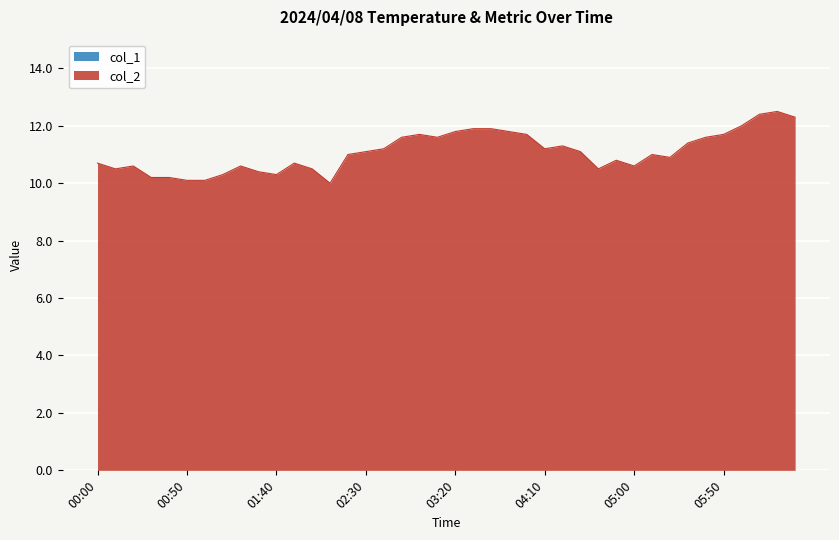

Reading left to right, what are all the values shown in this chart?

10.7	10.5	10.6	10.2	10.2	10.1	10.1	10.3	10.6	10.4	10.3	10.7	10.5	10.0	11.0	11.1	11.2	11.6	11.7	11.6	11.8	11.9	11.9	11.8	11.7	11.2	11.3	11.1	10.5	10.8	10.6	11.0	10.9	11.4	11.6	11.7	12.0	12.4	12.5	12.3